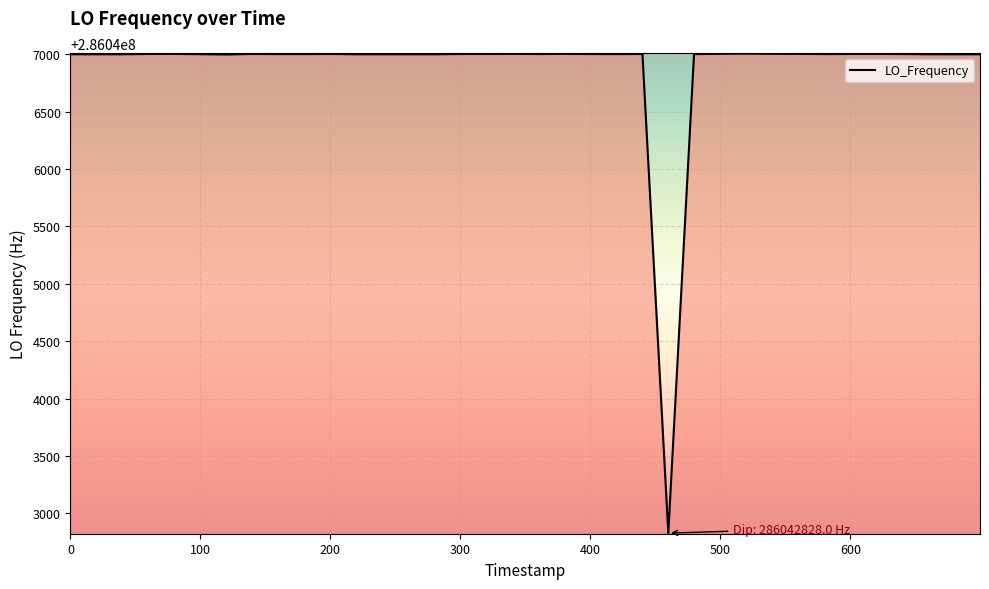

What is the difference between the maximum and minimum values?

4176.0